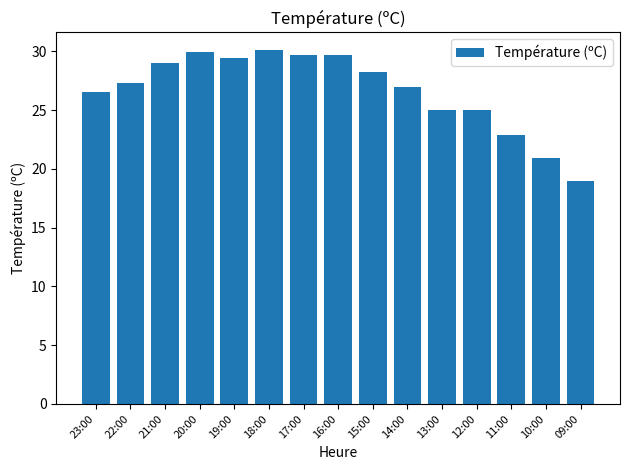

What is the minimum value shown in the chart?

19.0